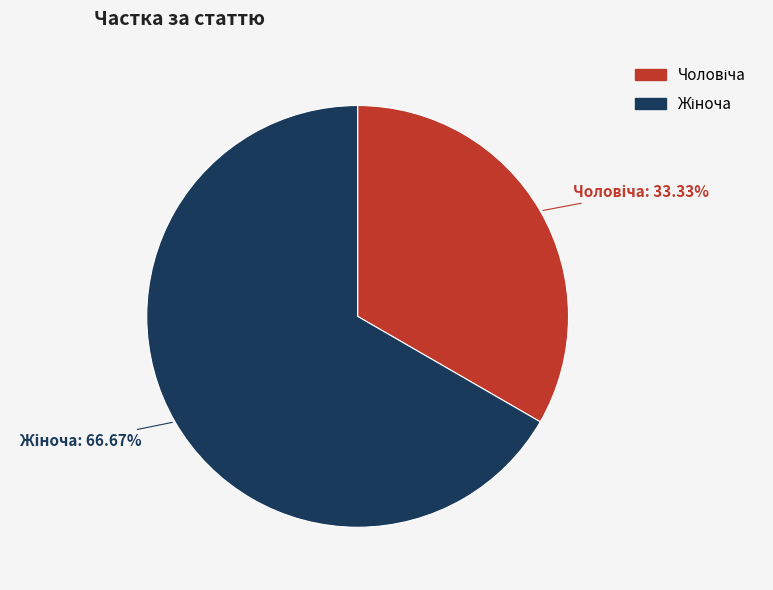

Does any single category account for the majority?

Yes